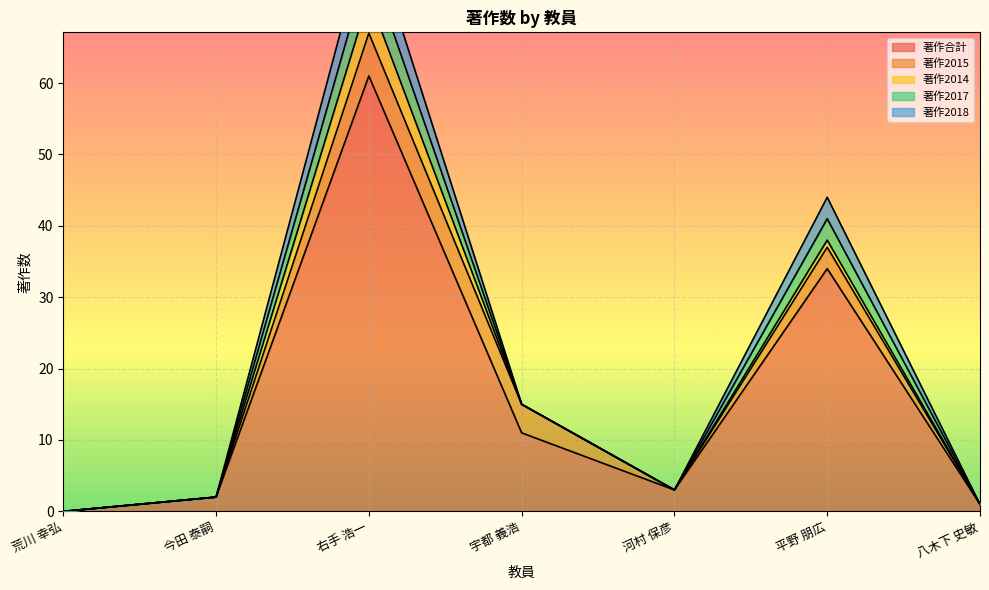

List the labels in order of 著作合計 value, largest first.

右手 浩一, 平野 朋広, 宇都 義浩, 河村 保彦, 今田 泰嗣, 八木下 史敏, 荒川 幸弘